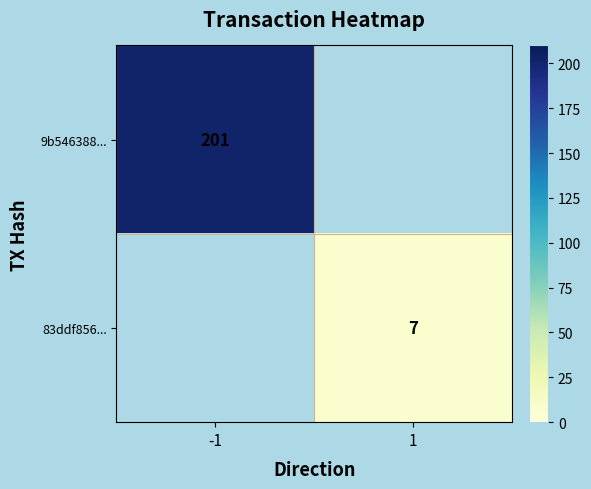

Is it true that 9b546388... equals 201 at -1?

True